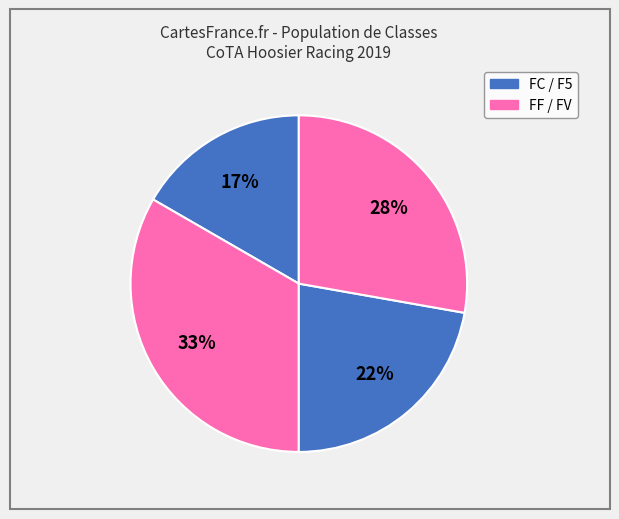

How many slices are in this pie chart?

4